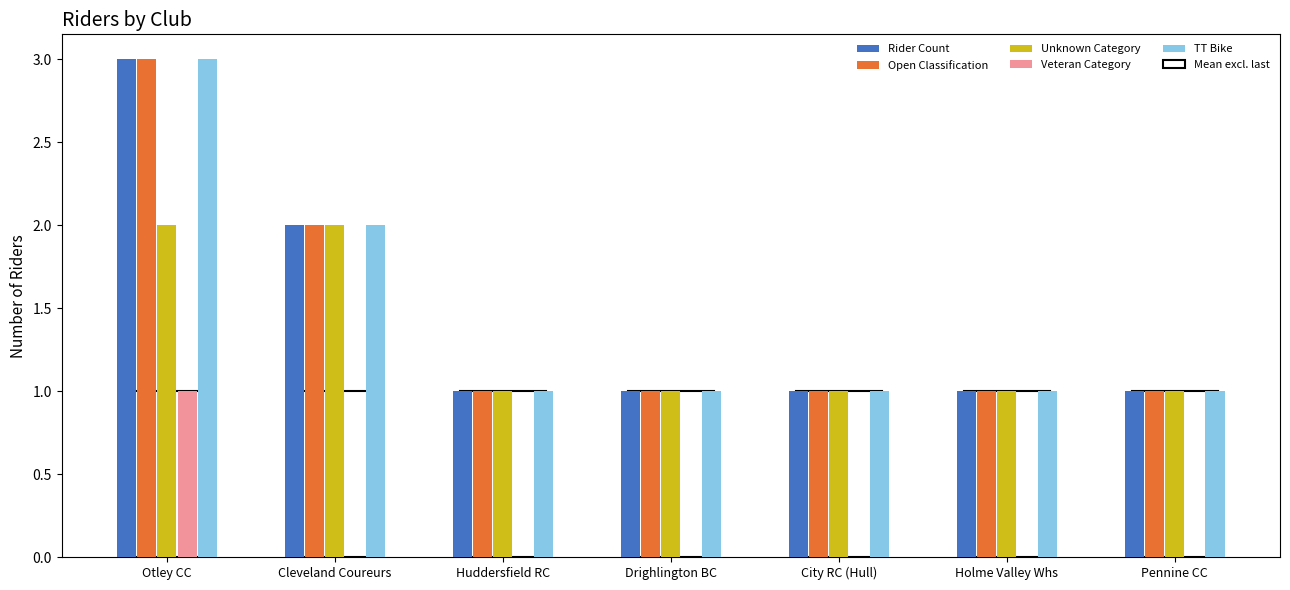

The Rider Count series shows 1 at Drighlington BC. True or false?

True